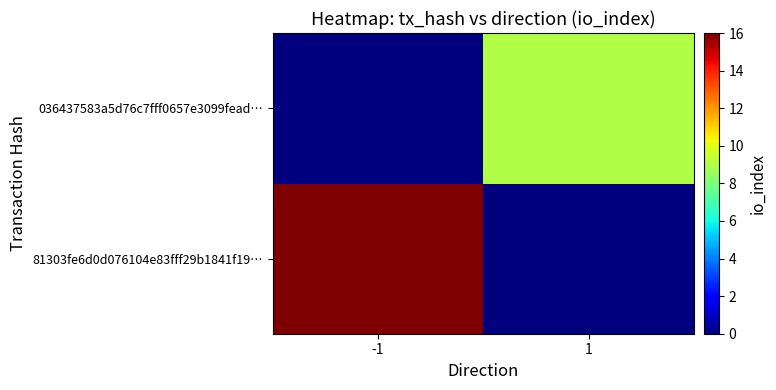

At which category is the sum across all series the highest?

-1